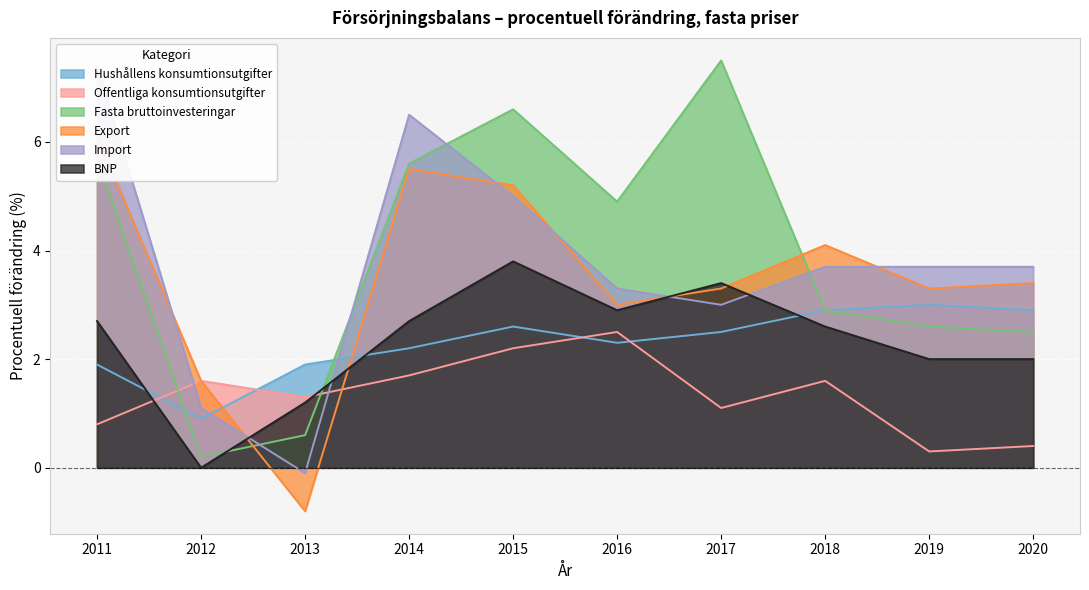

Where is Export nearest to the value 2?

2012